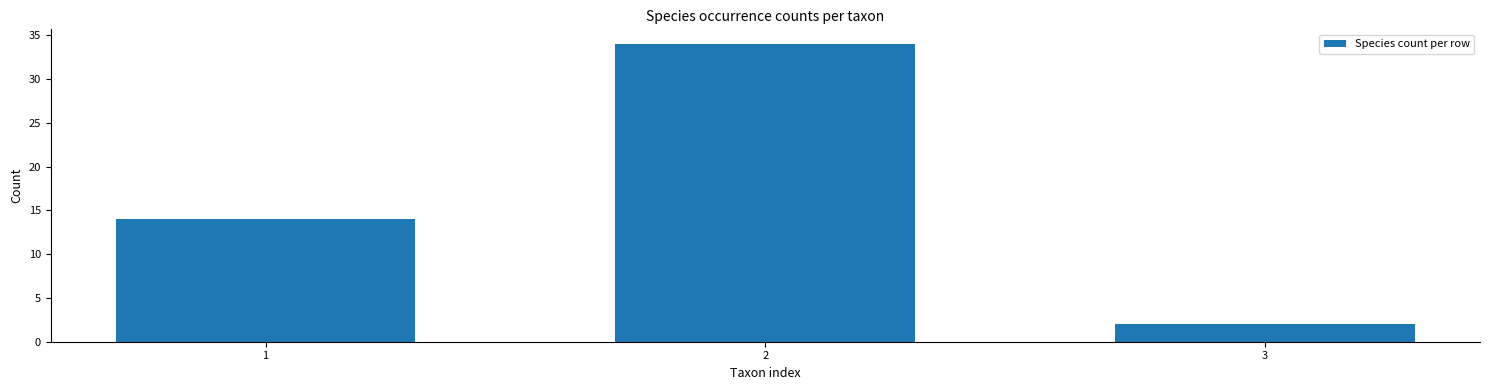

Reading right to left, extract all data points from this chart.

2	34	14